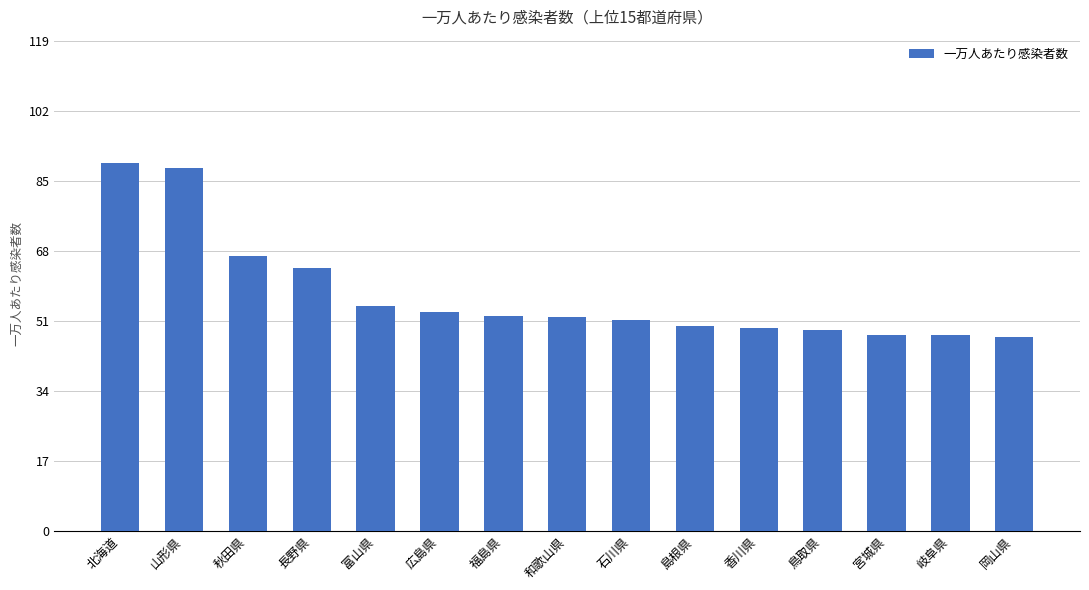

What value does the data have at 香川県?

49.2